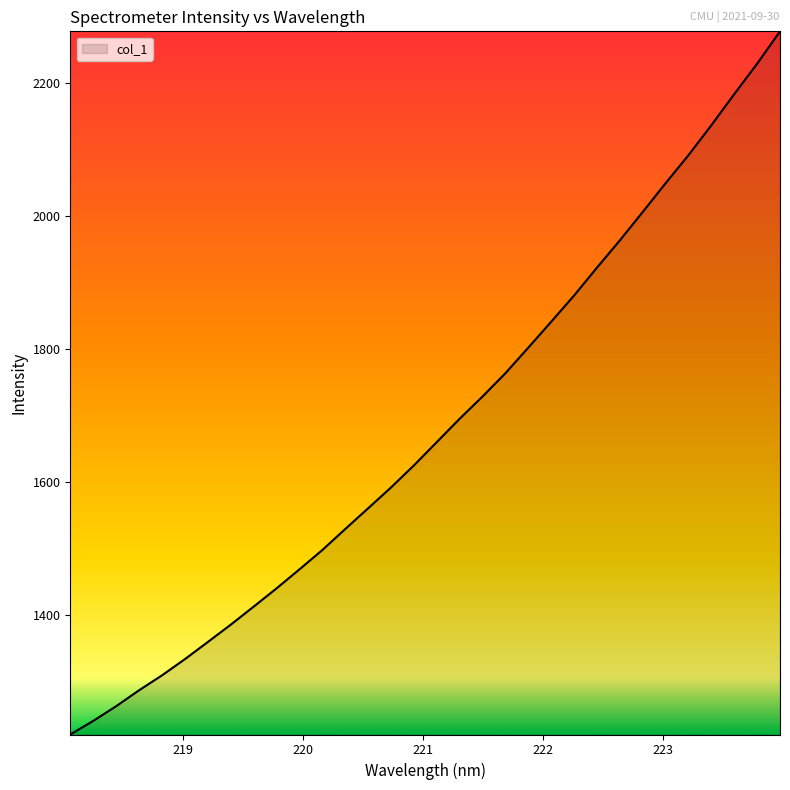

Count the number of values greater than 1660.

16